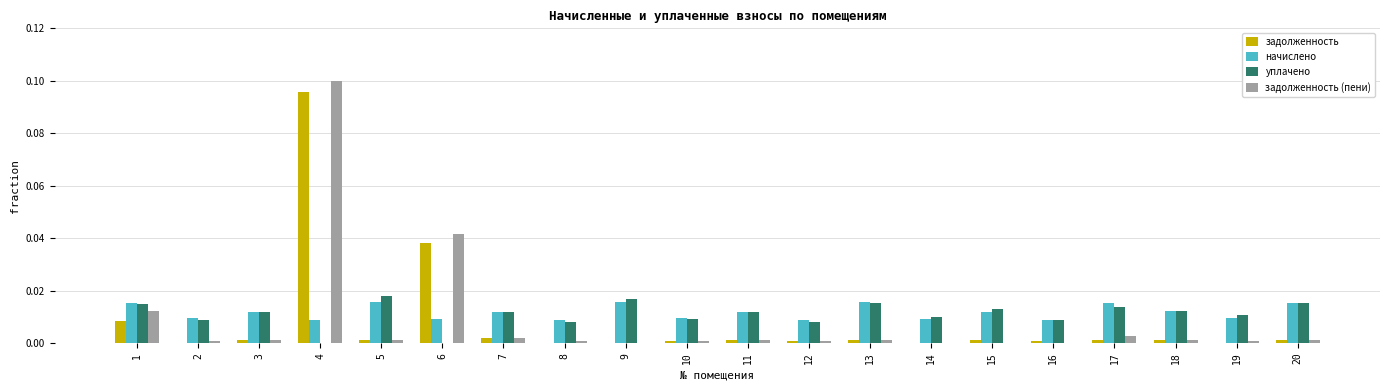

Is it true that задолженность equals 0.0 at 20?

True